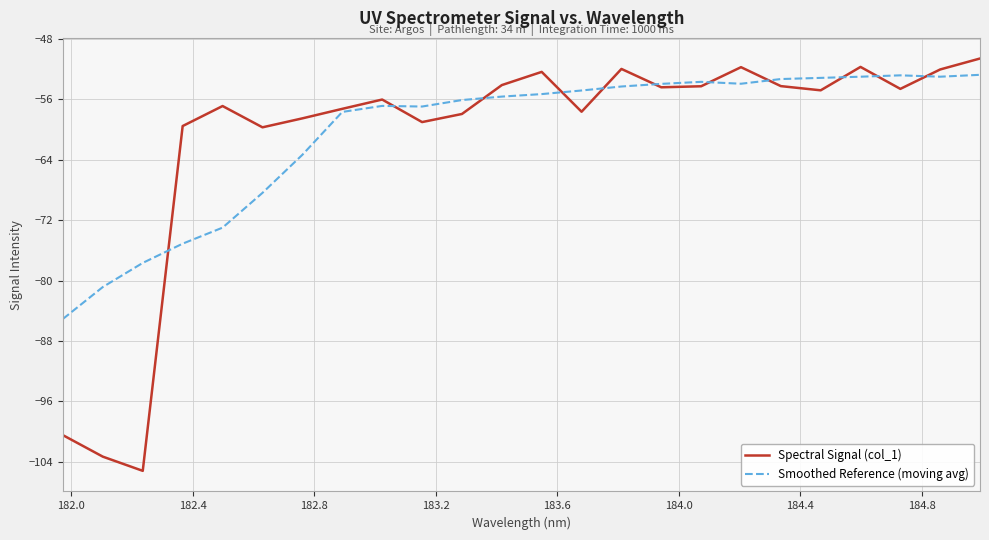

Which series ends up on top after the final intersection of Spectral Signal (col_1) and Smoothed Reference (moving avg)?

Spectral Signal (col_1)